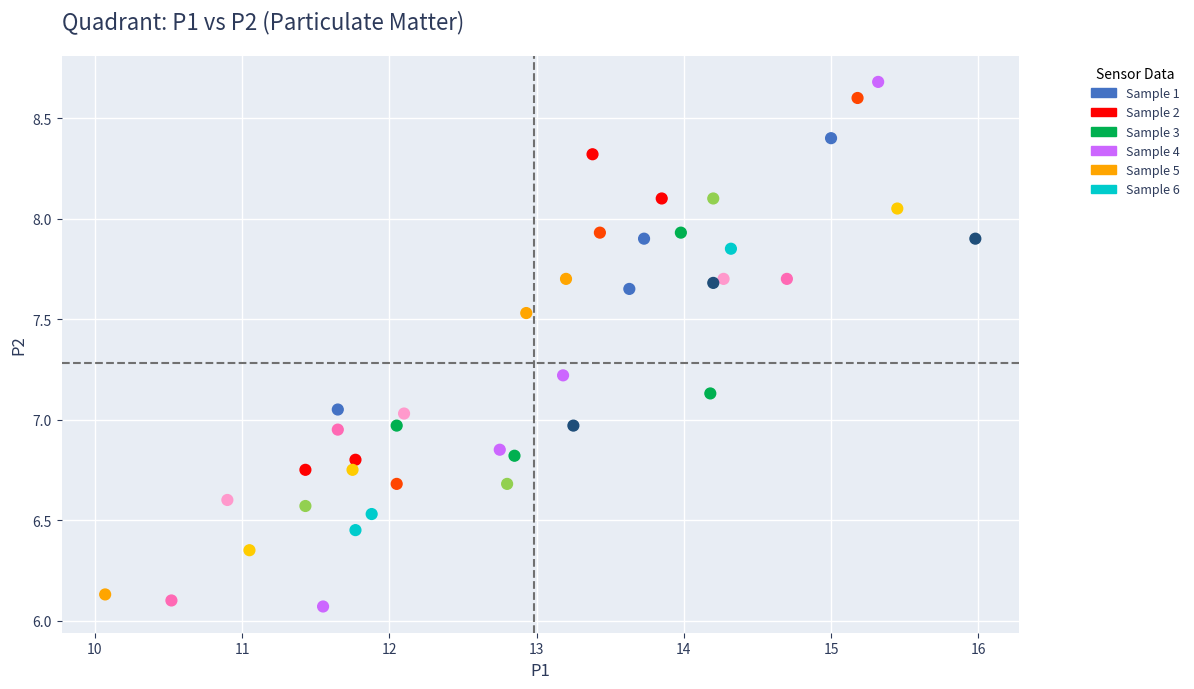

What is the range of X values (max minus min)?

5.9